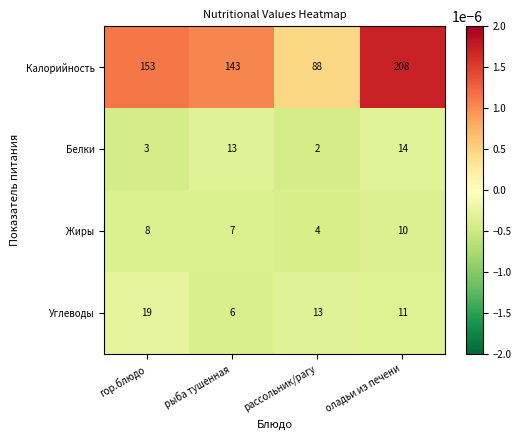

Reading left to right, what are all the values shown in this chart?

Калорийность: 153	143	88	208
Белки: 3	13	2	14
Жиры: 8	7	4	10
Углеводы: 19	6	13	11